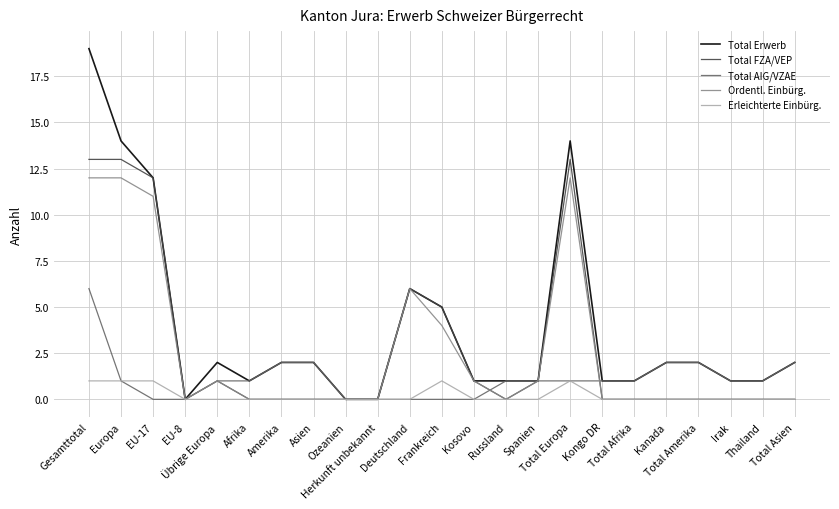

Is it true that Erleichterte Einbürg. equals 0 at Thailand?

True